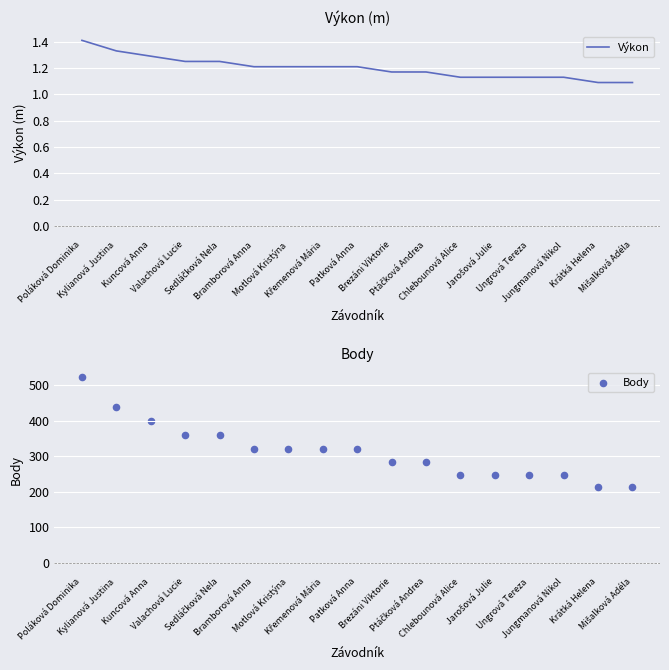

Which series contains the highest Y value?

Body